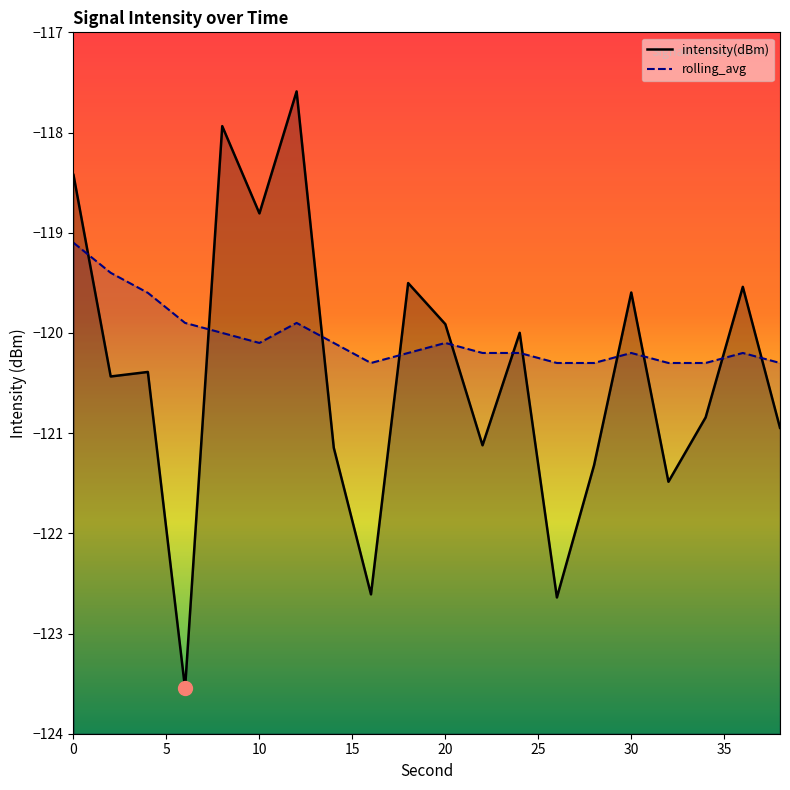

What is the average value of the rolling_avg series?

-120.0